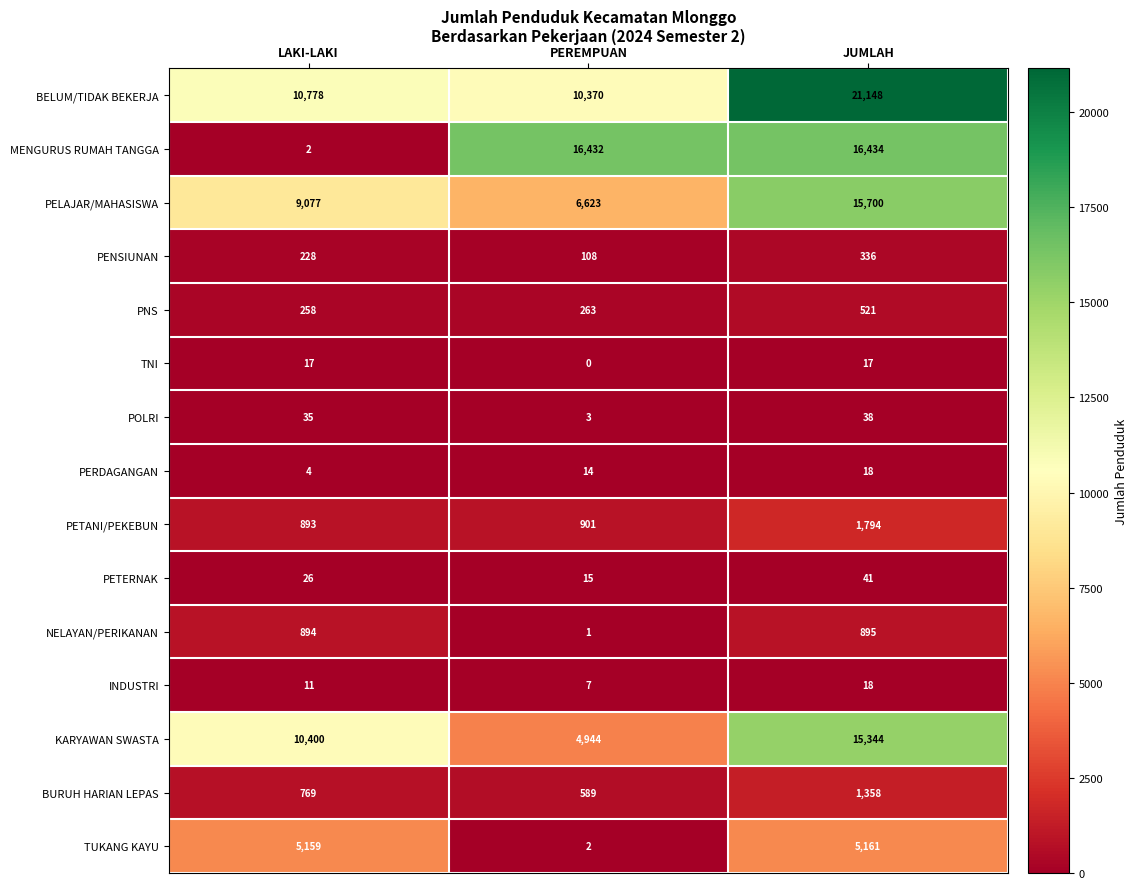

How many data points does each series have?

3